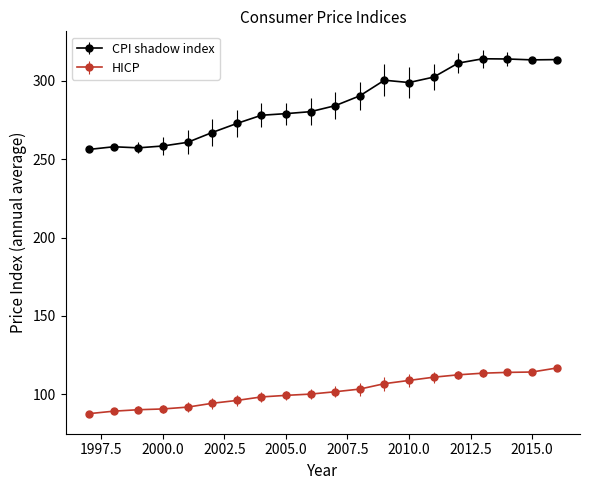

Which series has the largest total across all categories?

CPI shadow index